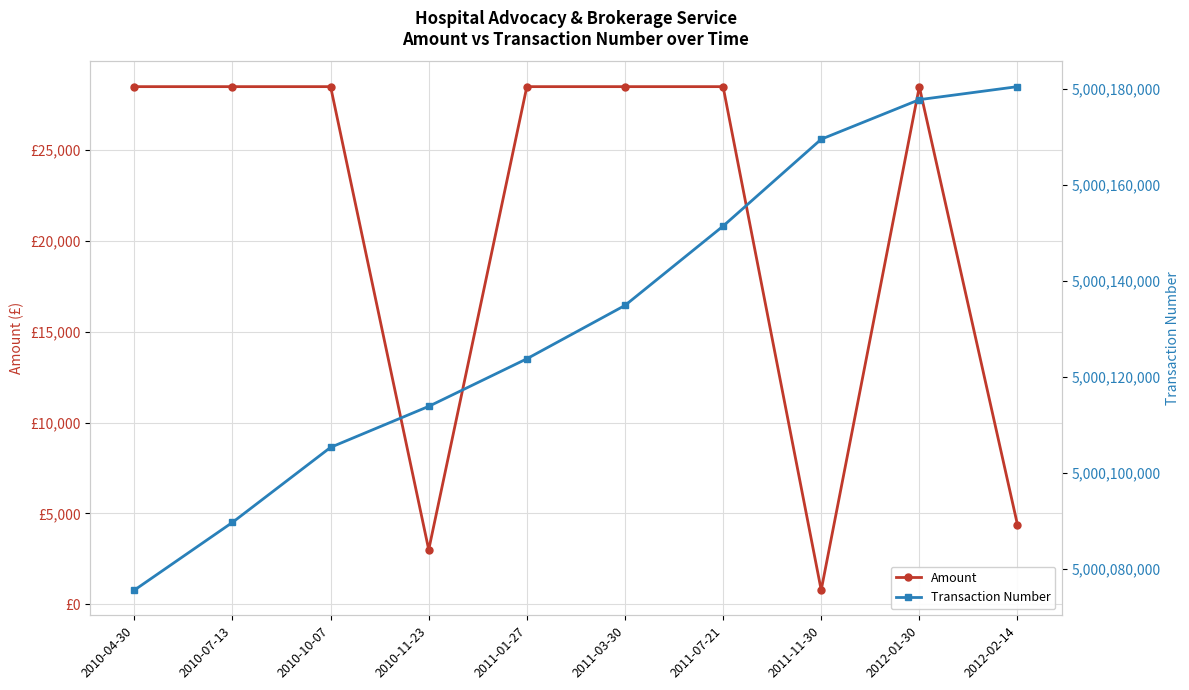

How many interior local valleys does the Amount series have?

2